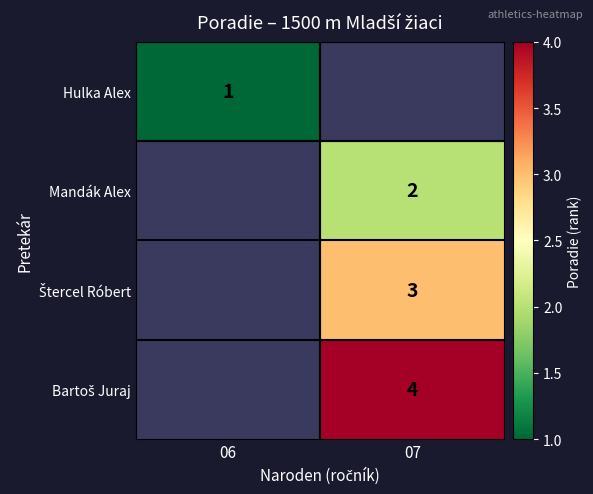

Is it true that Hulka Alex equals 1 at 06?

True